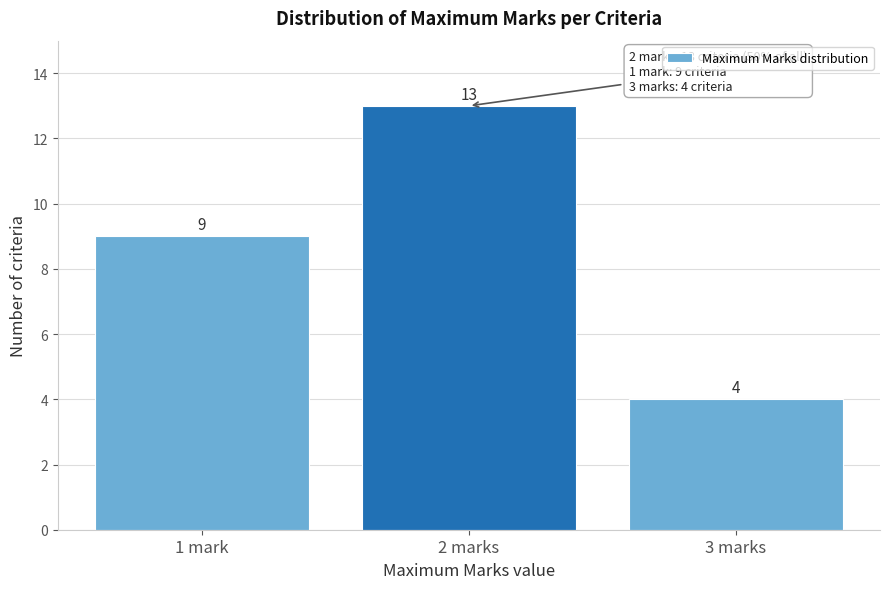

Reading right to left, list all the values displayed in this chart.

3 marks=4	2 marks=13	1 mark=9